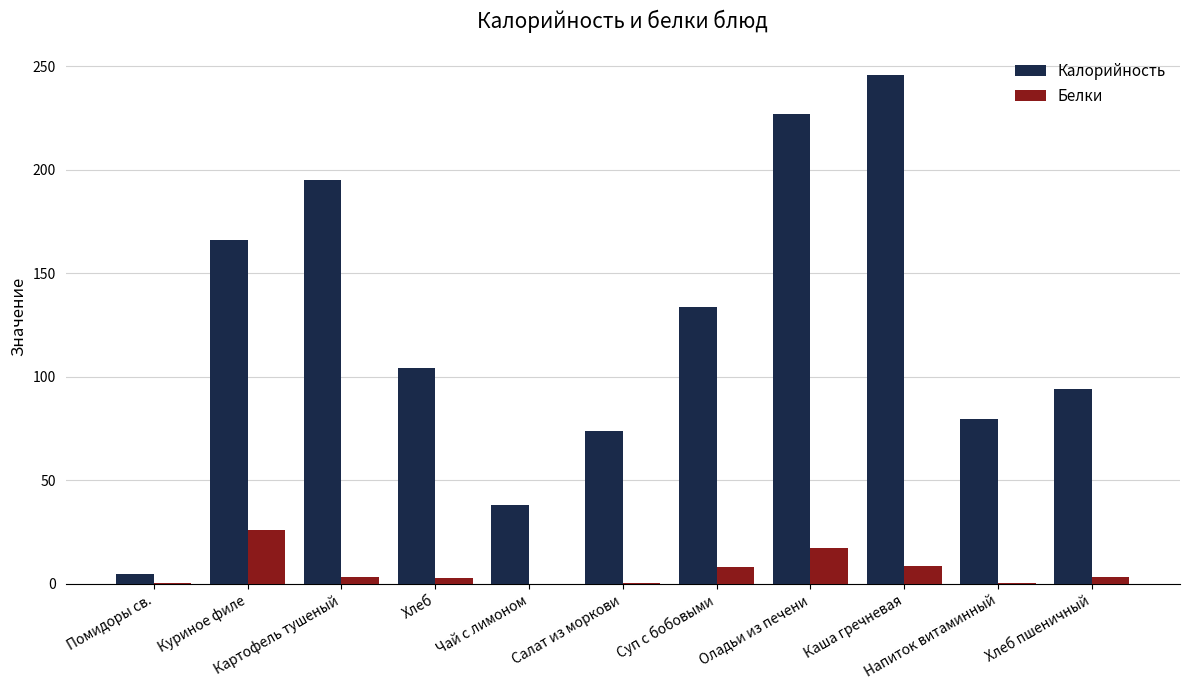

What are all the series names shown in the legend?

Калорийность, Белки